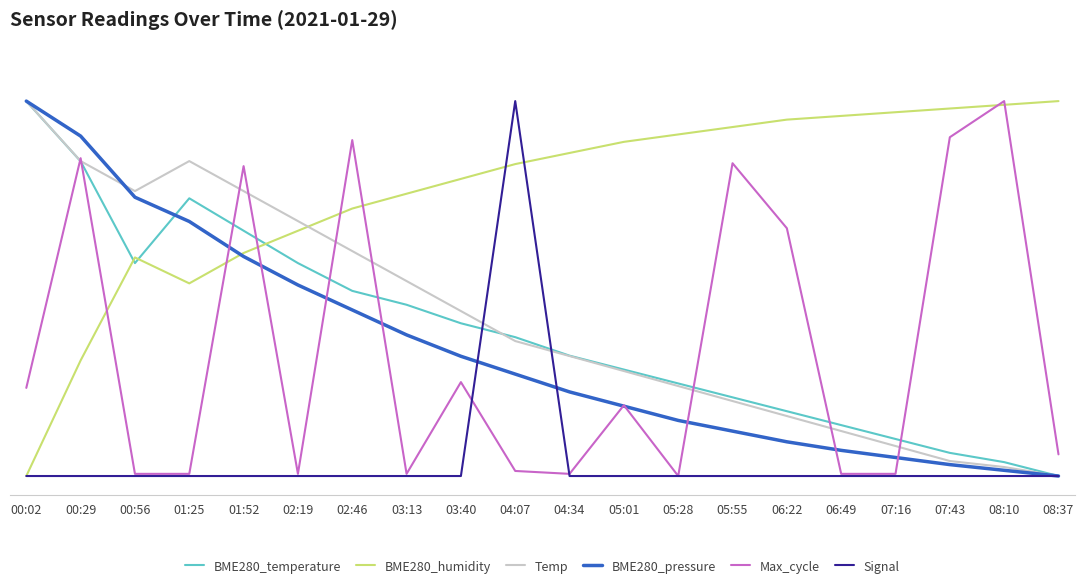

Where is the first local minimum for BME280_humidity?

01:25